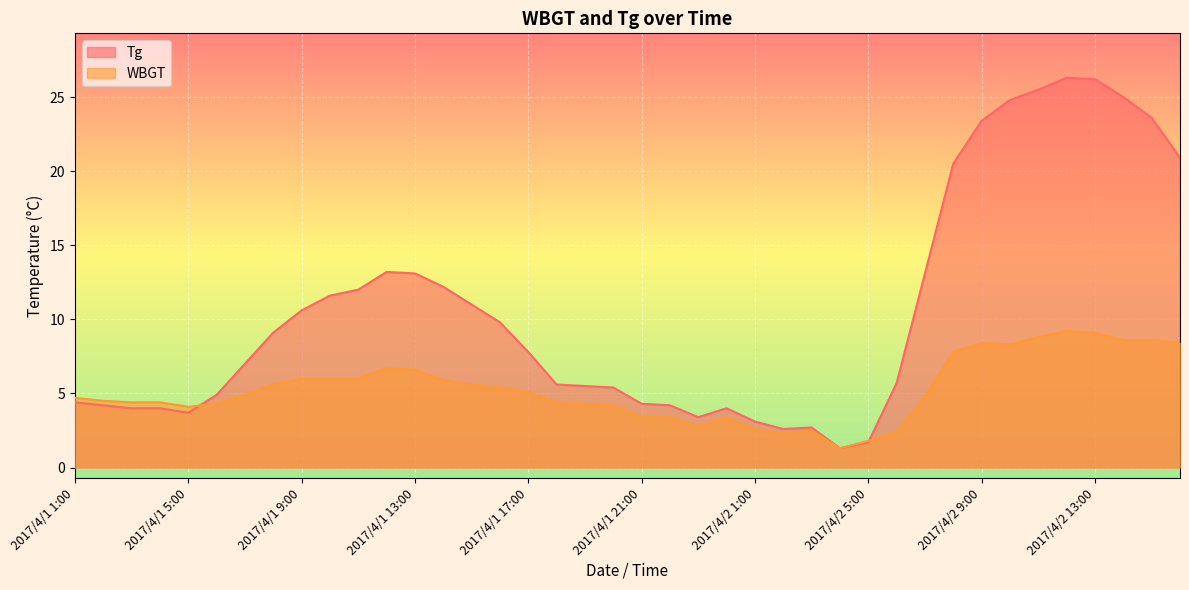

Read the Tg value at 2017/4/2 9:00.

23.4